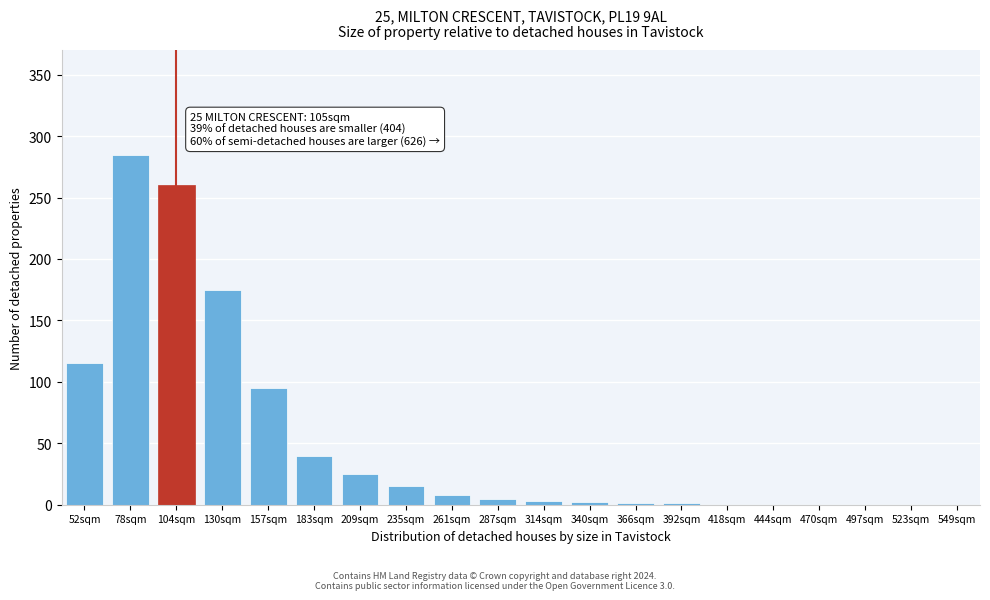

The value at 235sqm is 15. True or false?

True